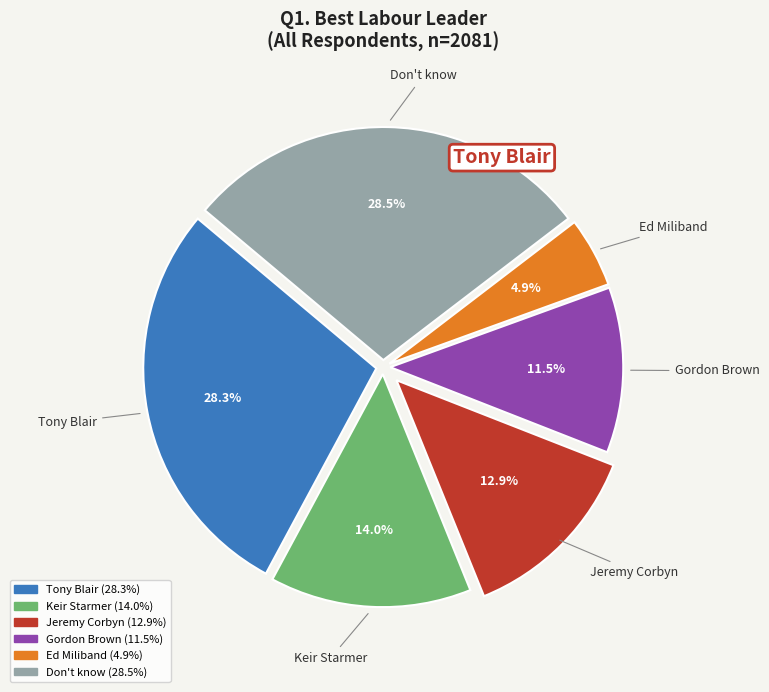

What is the ratio of the value at Ed Miliband to the value at Gordon Brown?

0.4